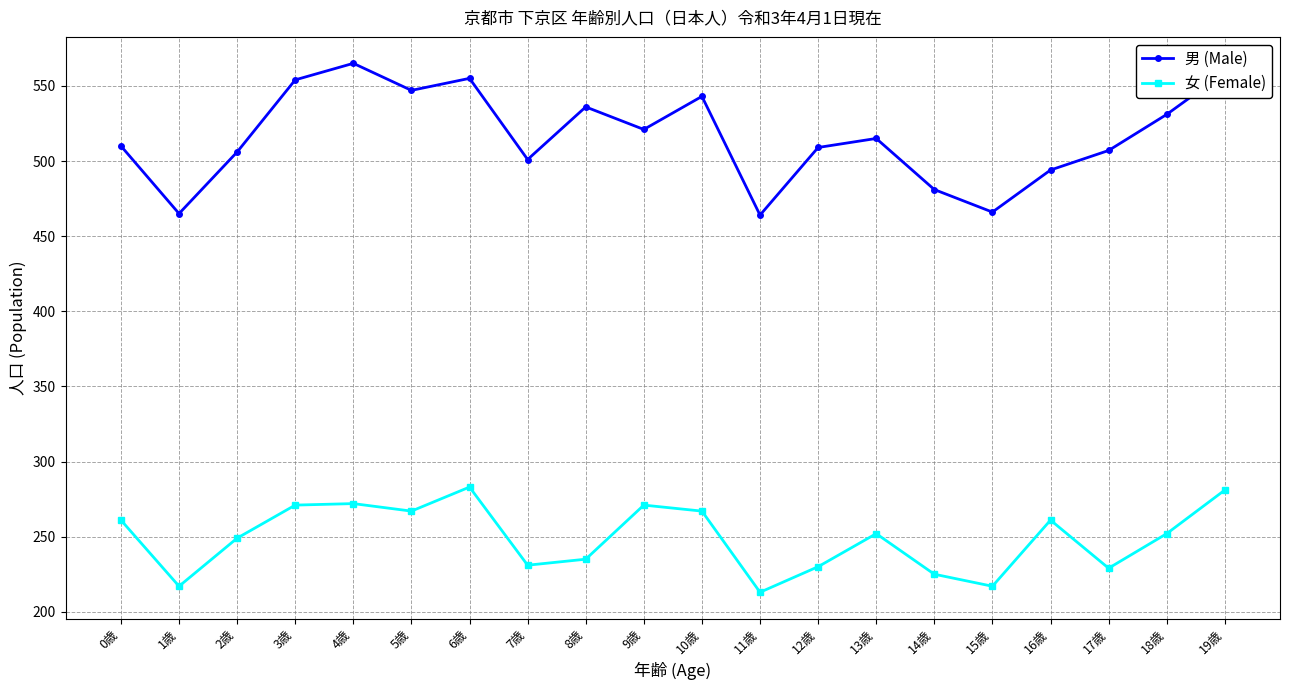

What is the difference between the highest and lowest values at 1歳?

248